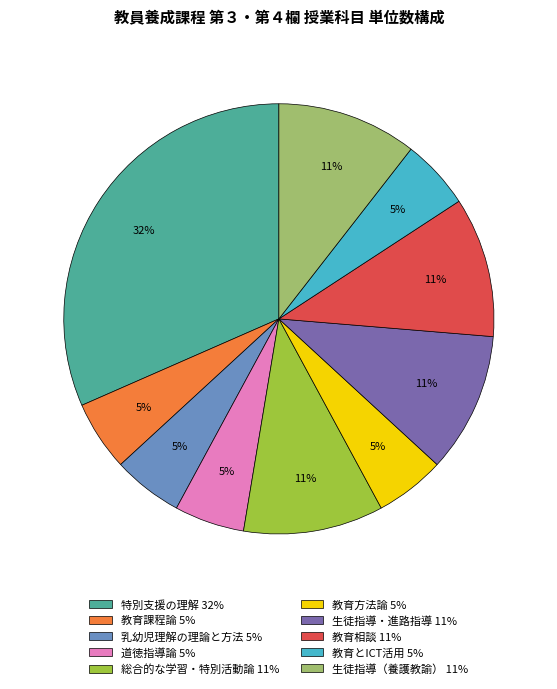

Do 教育相談 11% and 教育方法論 5% together represent more than half of the pie?

No